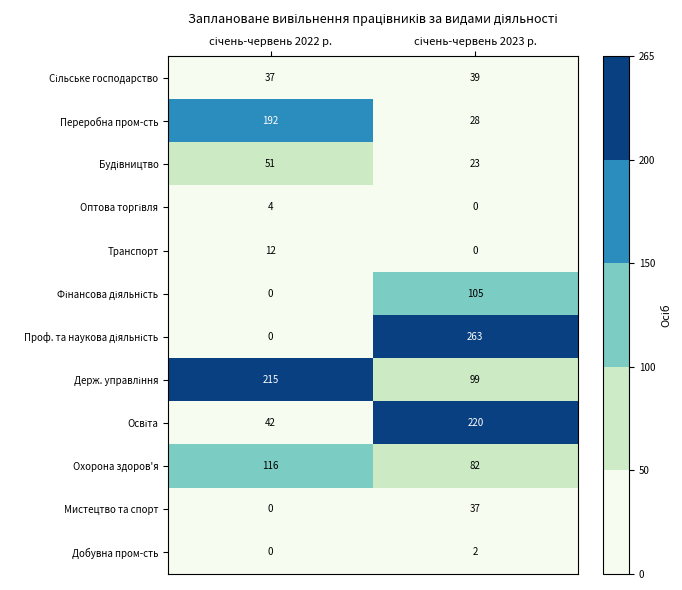

Count the number of categories in the chart.

2